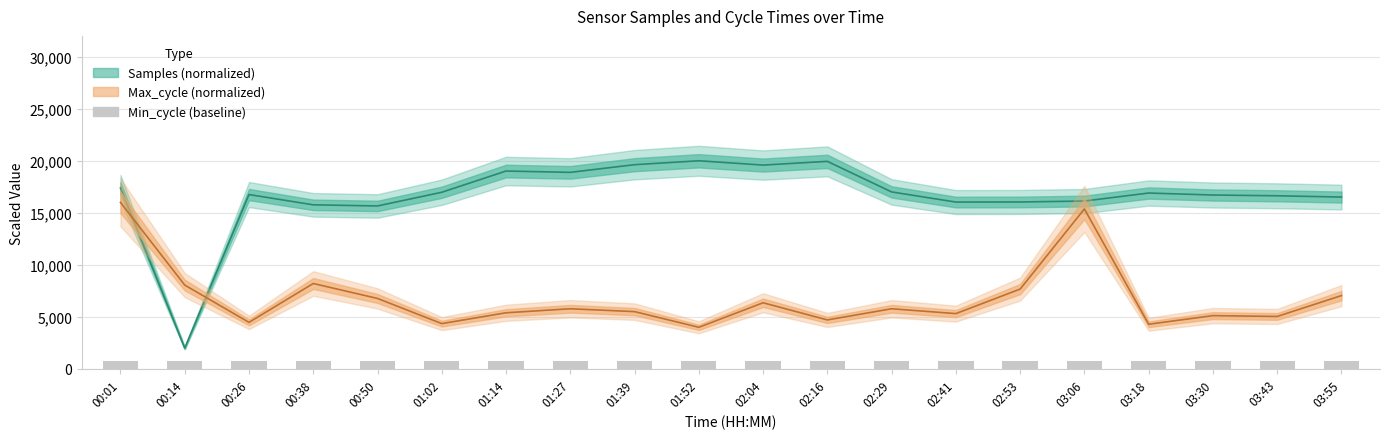

What is the difference between the second highest and minimum values in the Max_cycle series?

11372.7